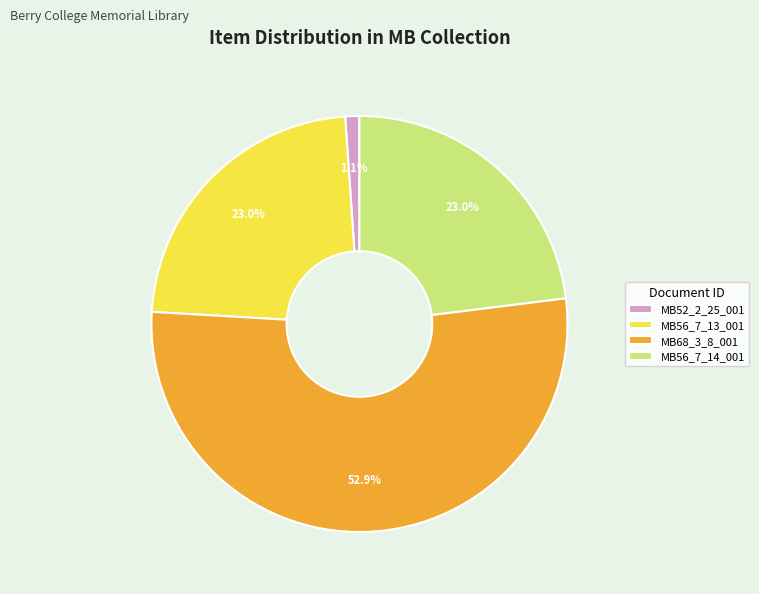

Which slice is the largest?

MB68_3_8_001